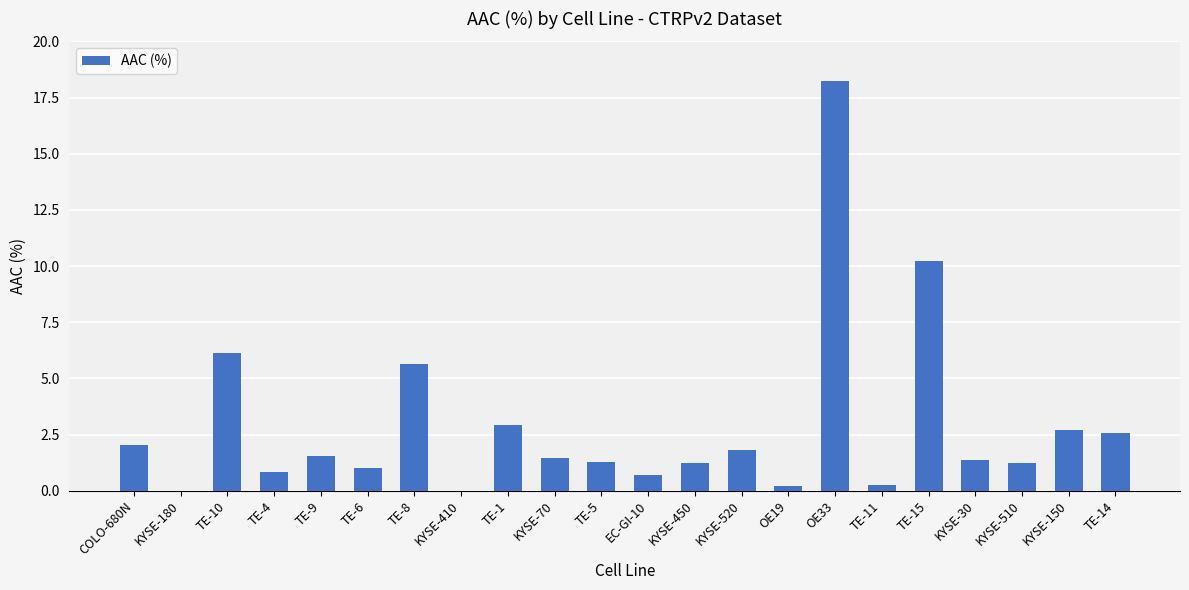

Read the value at KYSE-520.

1.8